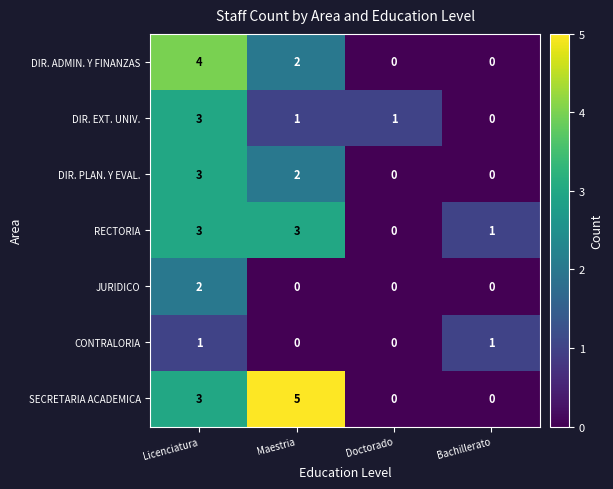

What is the total value across all series at Licenciatura?

19